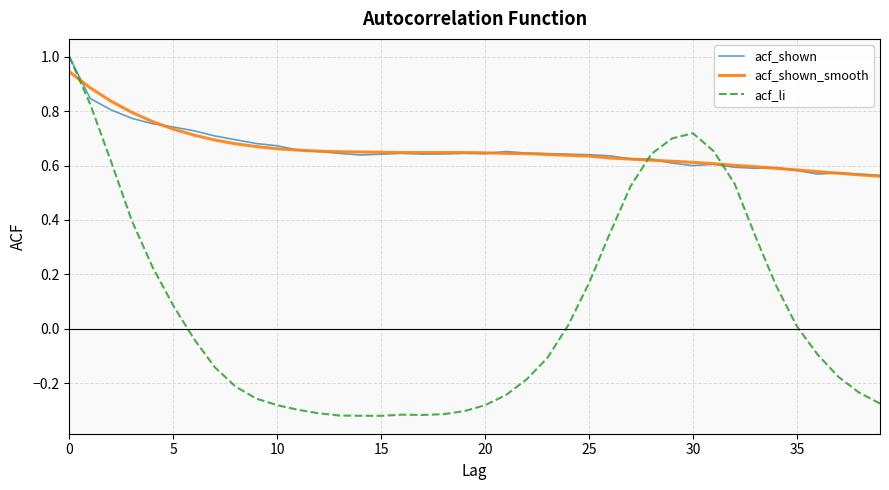

Which series ends up on top after the final intersection of acf_shown_smooth and acf_li?

acf_shown_smooth